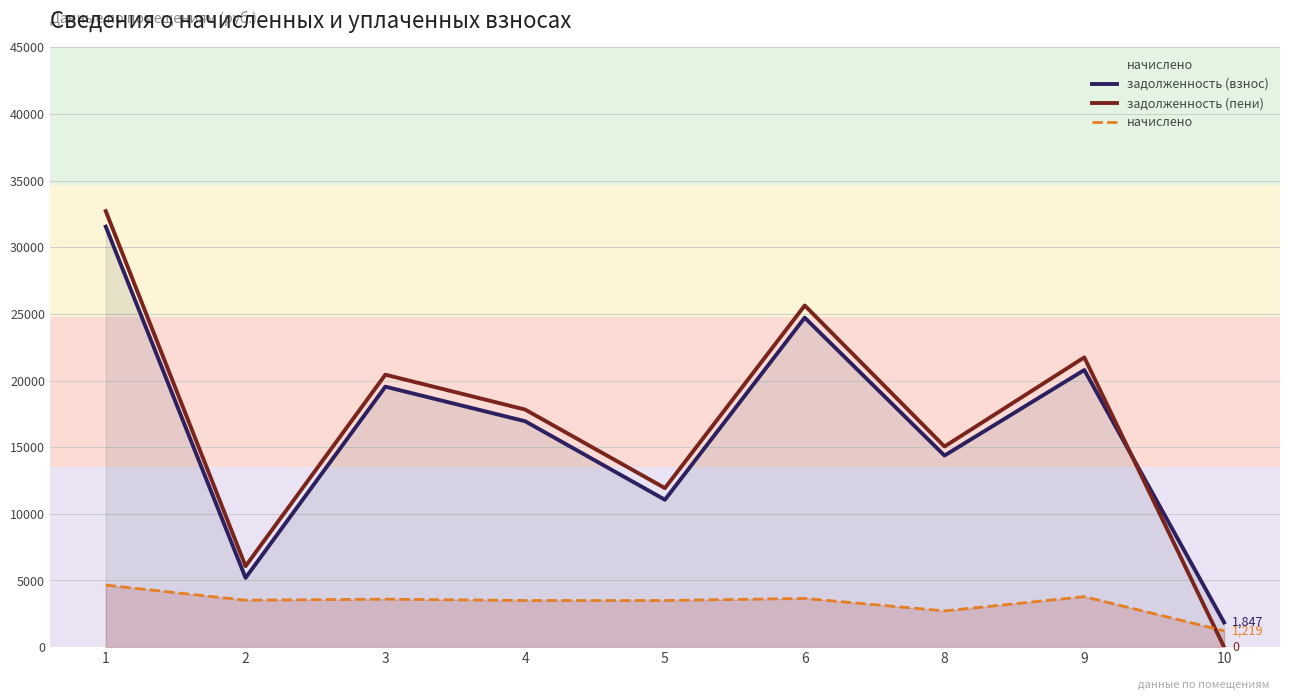

Which series has the widest spread of values?

задолженность (пени)